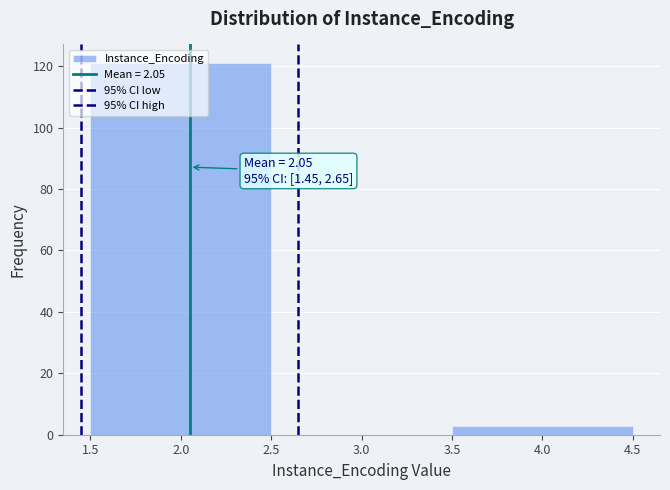

Which range on the x-axis has the tallest bar?

1.5 to 2.5